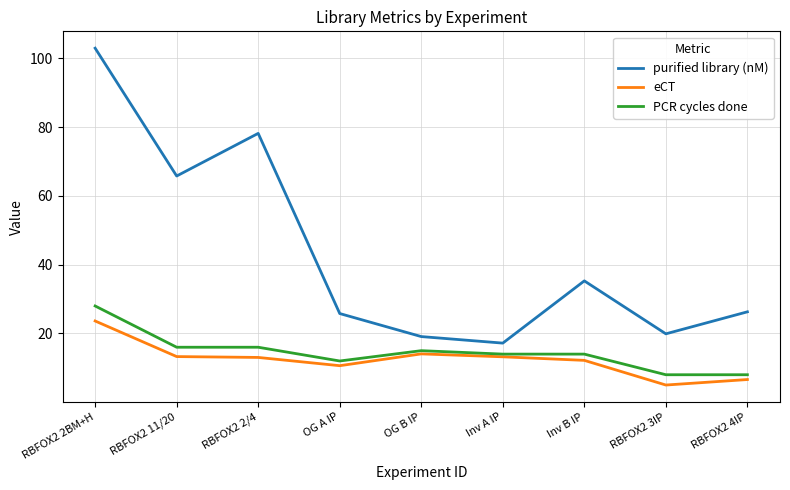

Which series has the largest range (max minus min)?

purified library (nM)